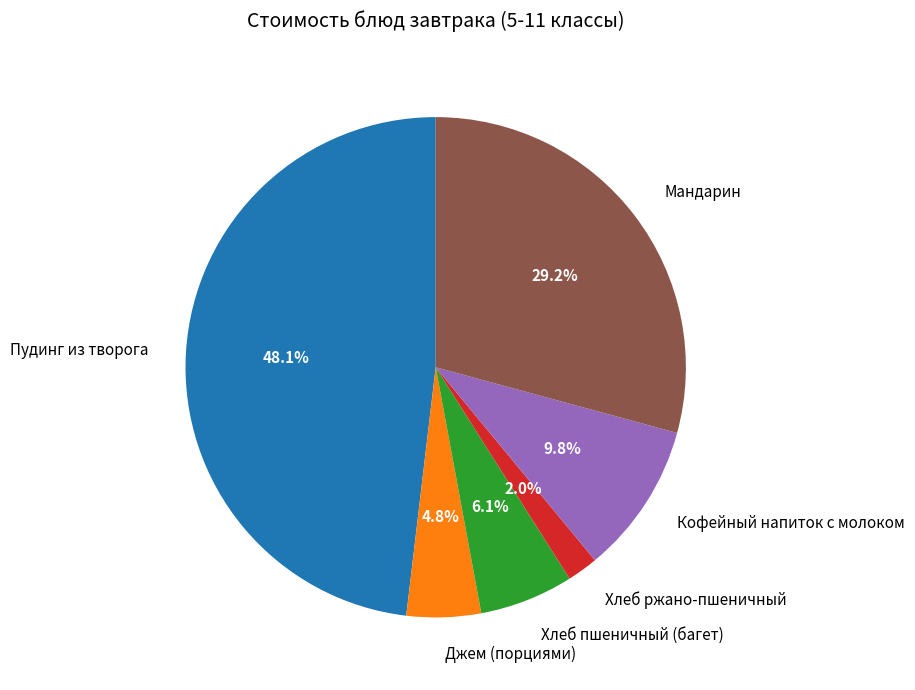

Do Мандарин and Хлеб пшеничный (багет) together represent more than half of the pie?

No